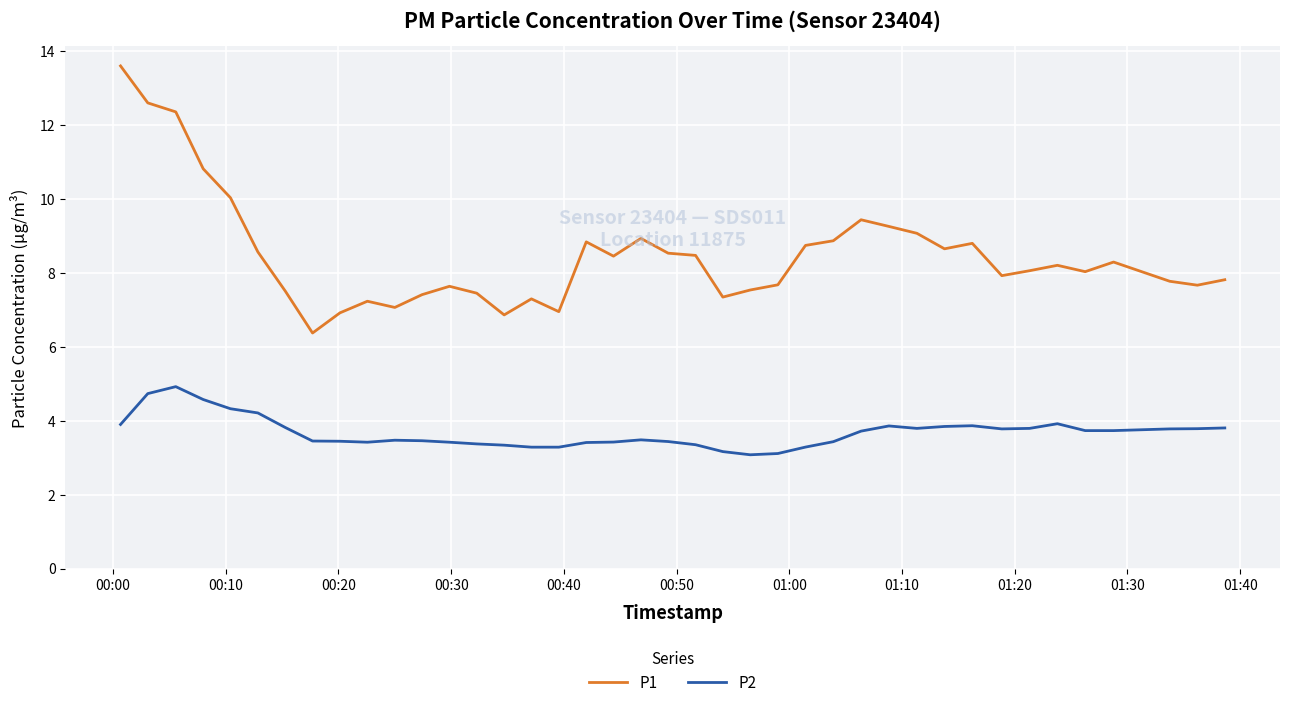

Which series has the largest total across all categories?

P1